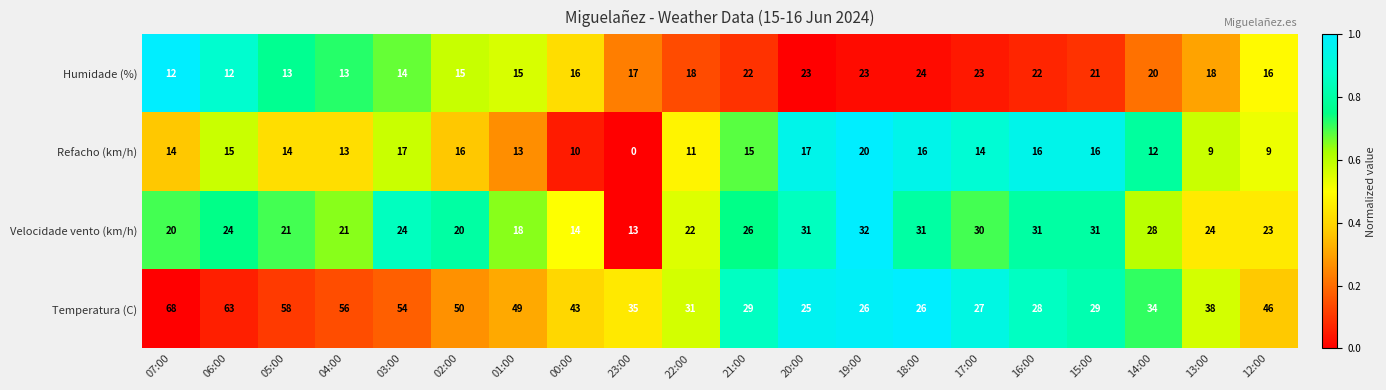

How many data points in Temperatura (C) are less than 38?

10